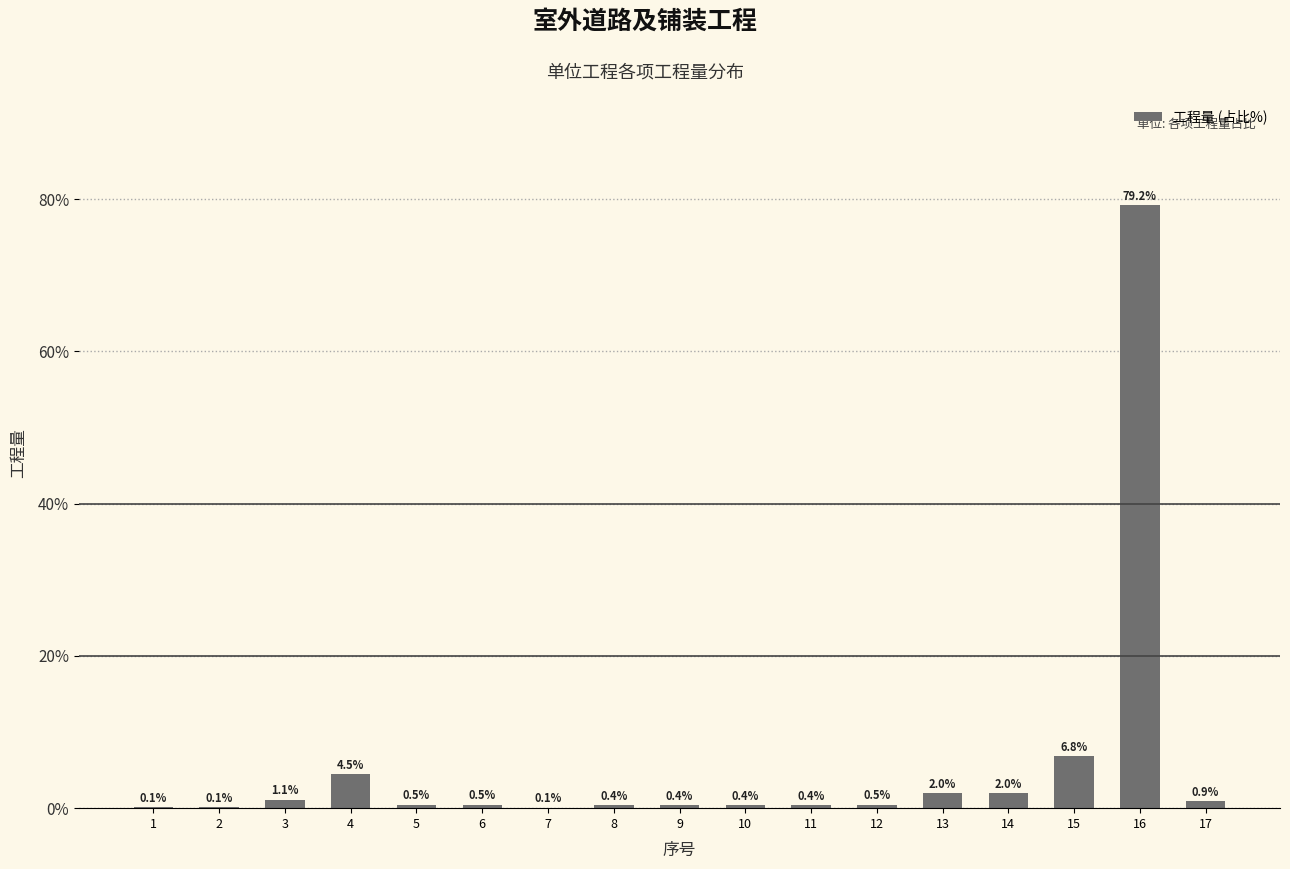

Reading left to right, what are all the values shown in this chart?

1=0.1	2=0.1	3=1.1	4=4.5	5=0.5	6=0.5	7=0.1	8=0.4	9=0.4	10=0.4	11=0.4	12=0.5	13=2.0	14=2.0	15=6.8	16=79.2	17=0.9